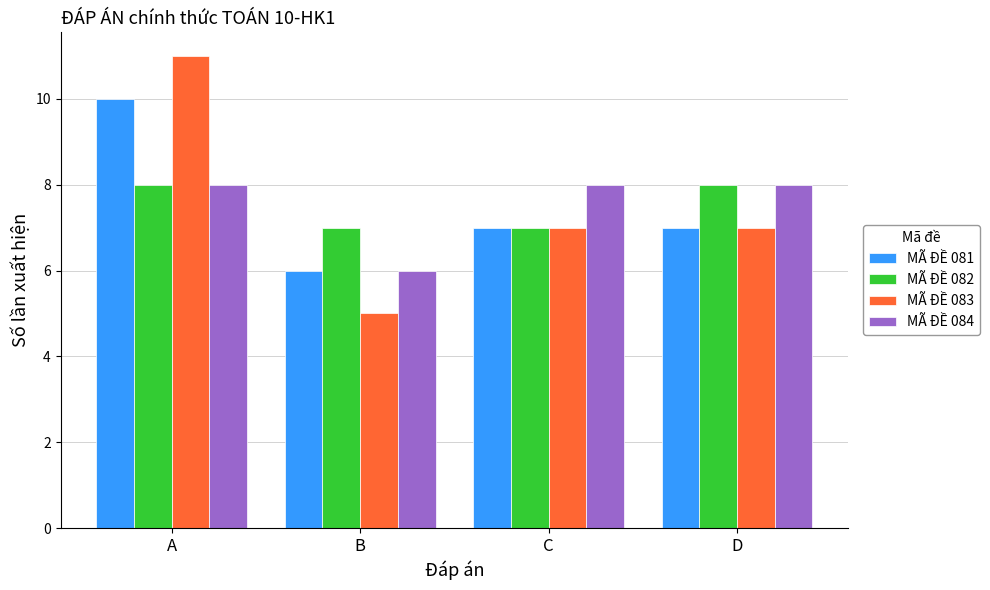

What is the maximum value shown in the chart?

11